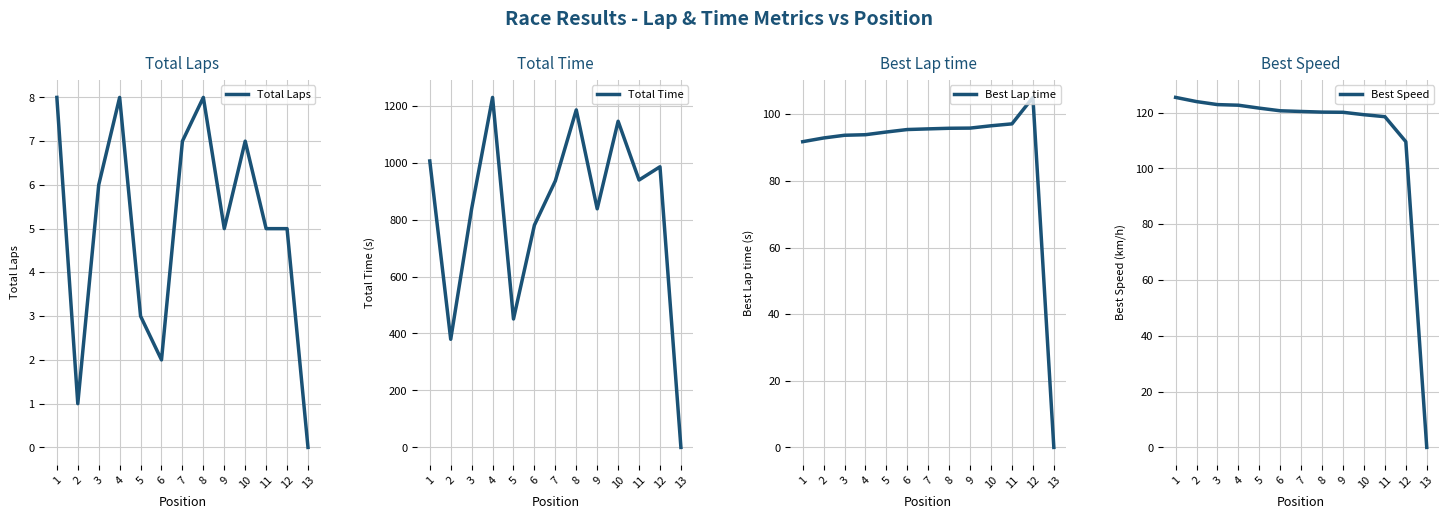

True or false: Best Speed has a value of 0.0 at 13.

True